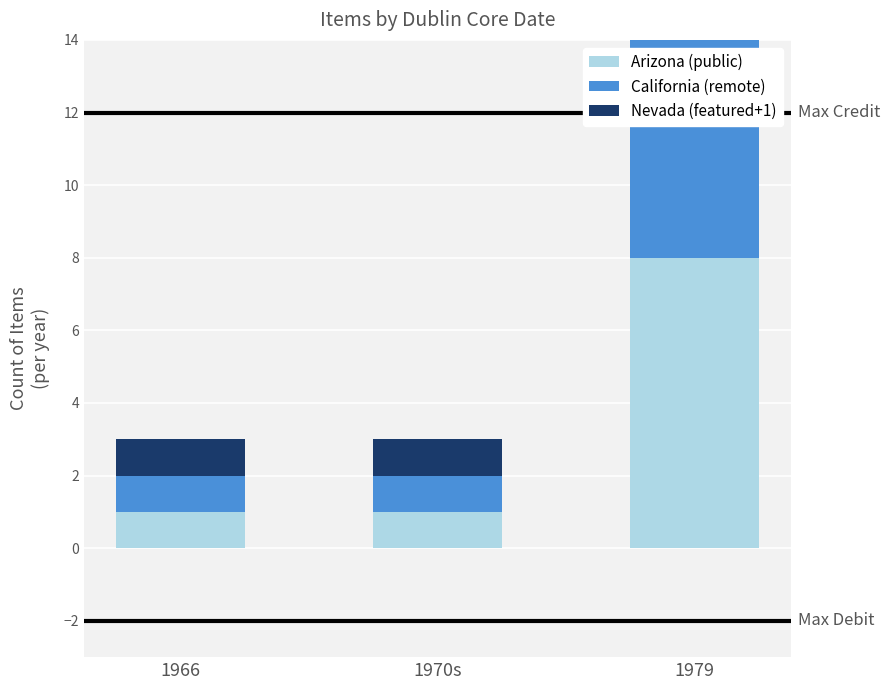

What is the total value across all series at 1979?

17